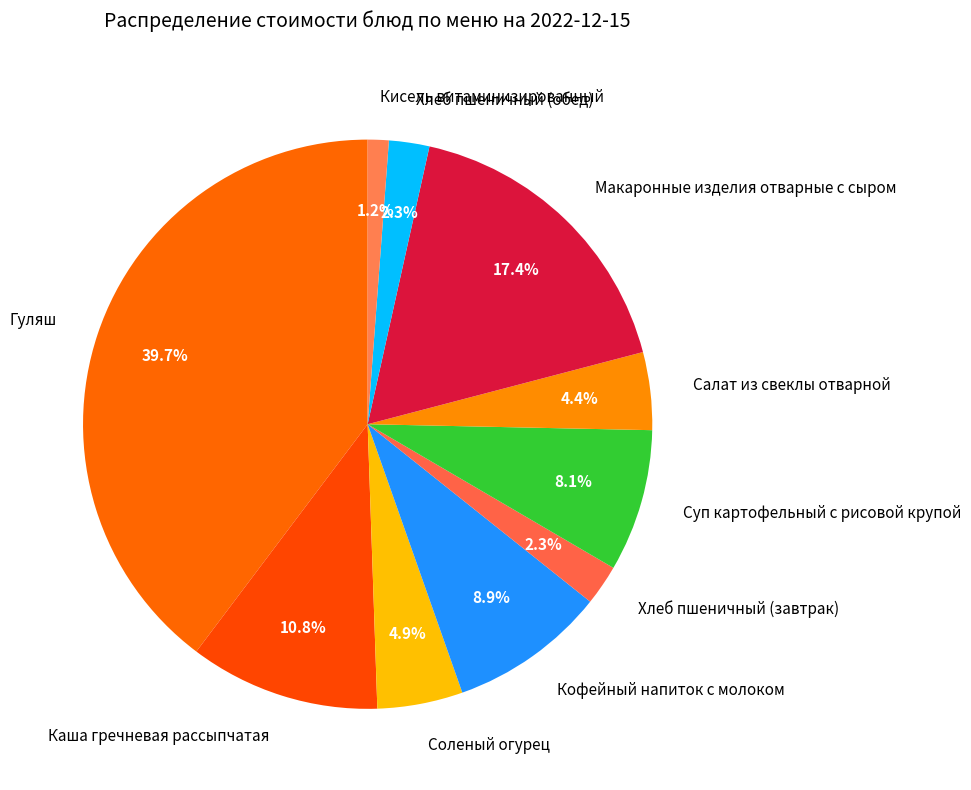

Is Соленый огурец the majority of the pie?

No